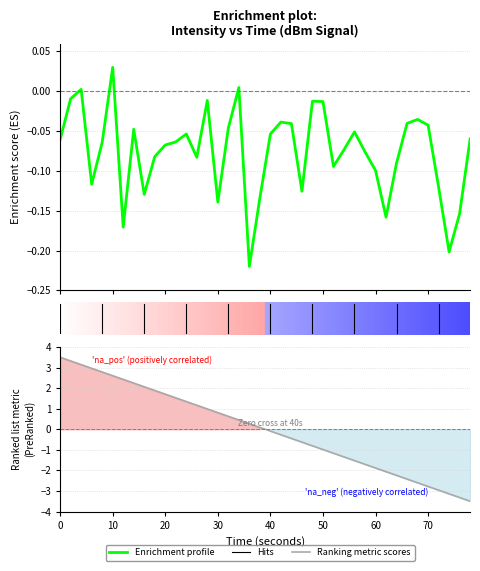

Rank the series by their maximum value, from lowest to highest.

Enrichment profile, Ranking metric scores